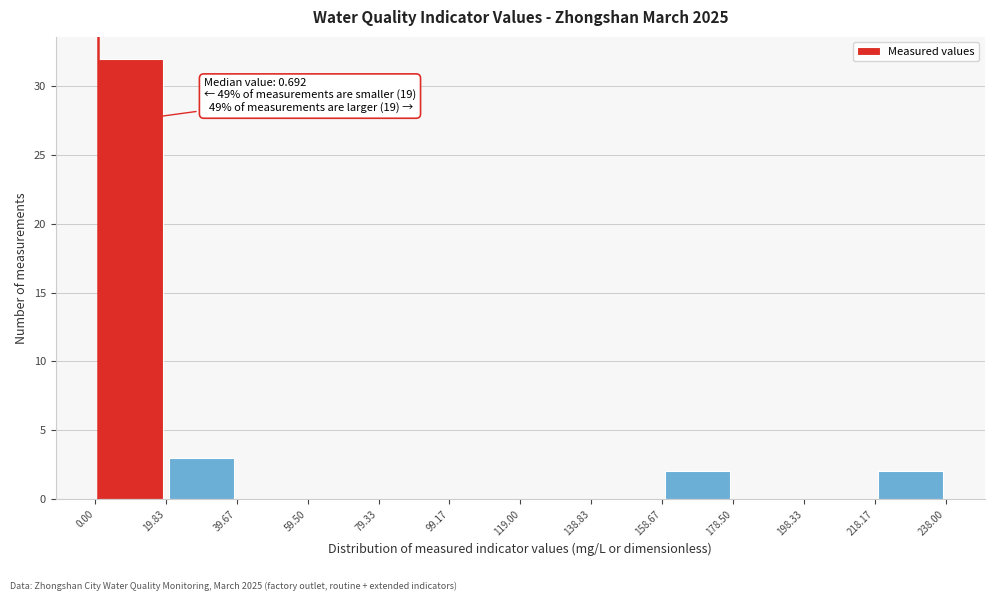

Over which range of the x-axis is the bar tallest?

0.00 to 19.83